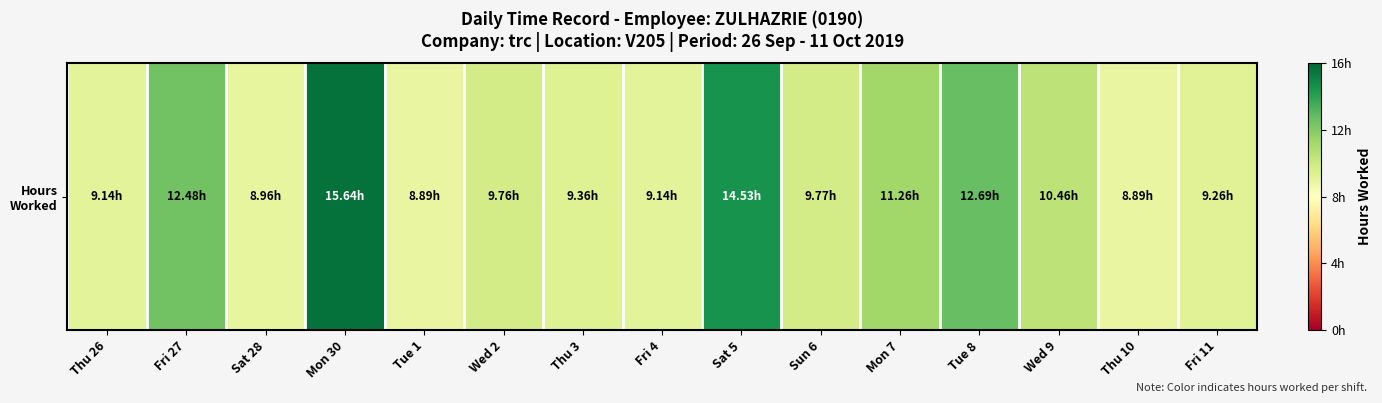

Rank the categories by value from lowest to highest.

Tue 1, Thu 10, Sat 28, Thu 26, Fri 4, Fri 11, Thu 3, Wed 2, Sun 6, Wed 9, Mon 7, Fri 27, Tue 8, Sat 5, Mon 30